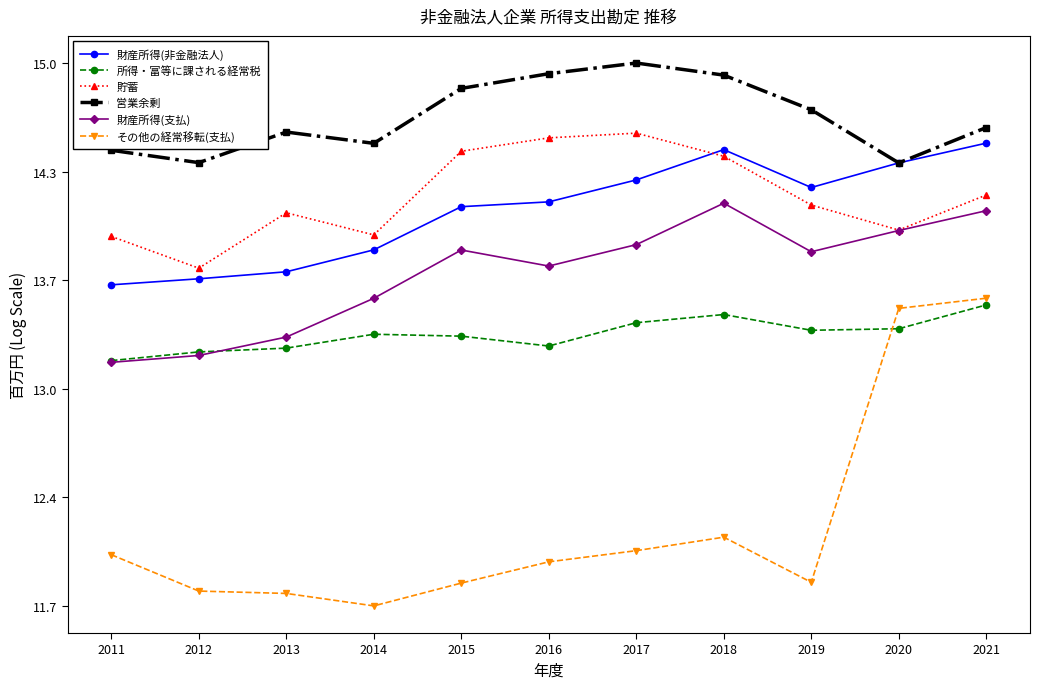

After their last crossing, which series has the higher values: 財産所得(非金融法人) or 貯蓄?

財産所得(非金融法人)